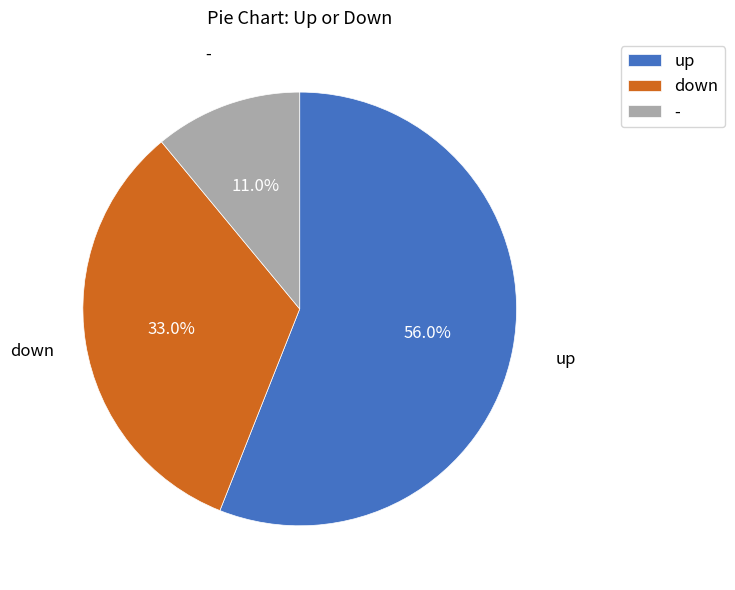

What is the largest slice in the pie chart?

up